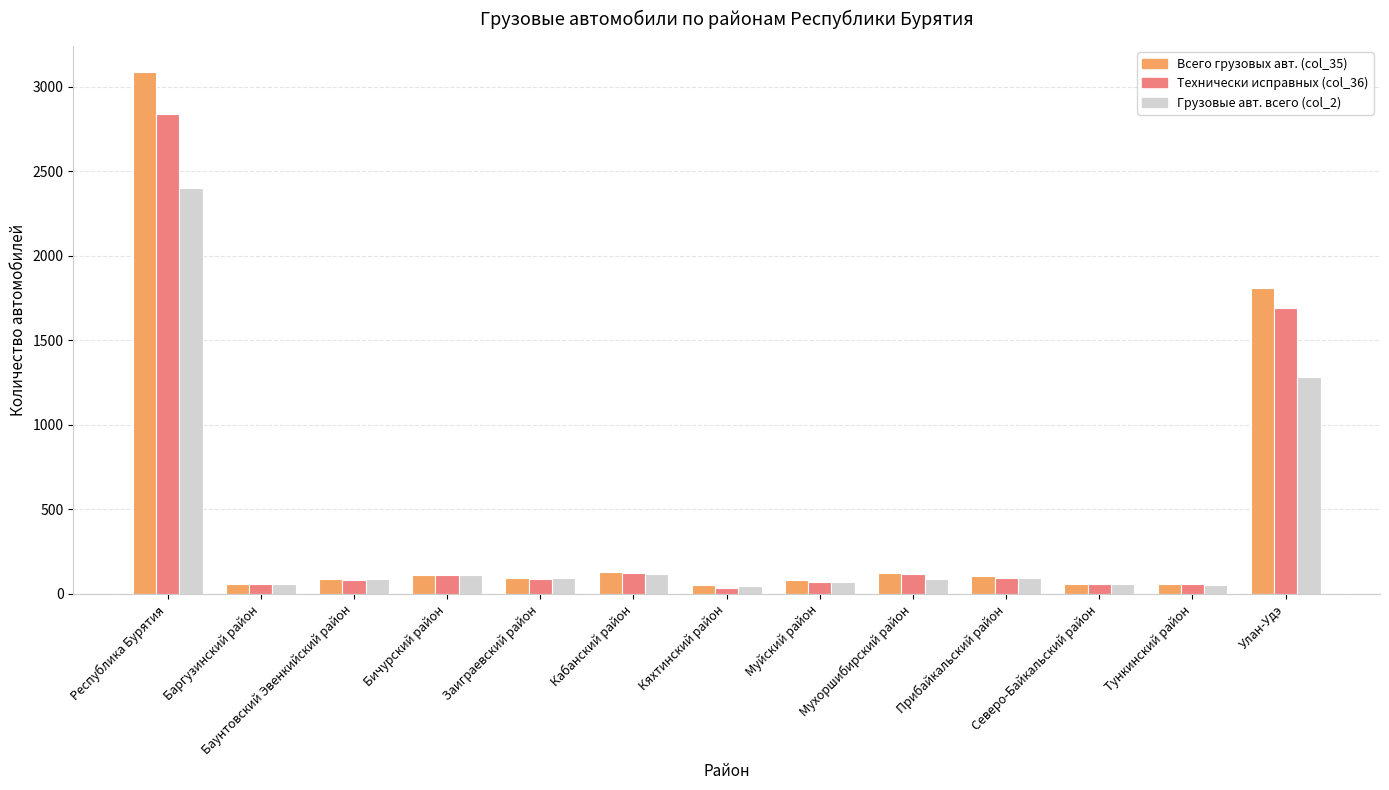

Which series has the largest total across all categories?

Всего грузовых авт. (col_35)